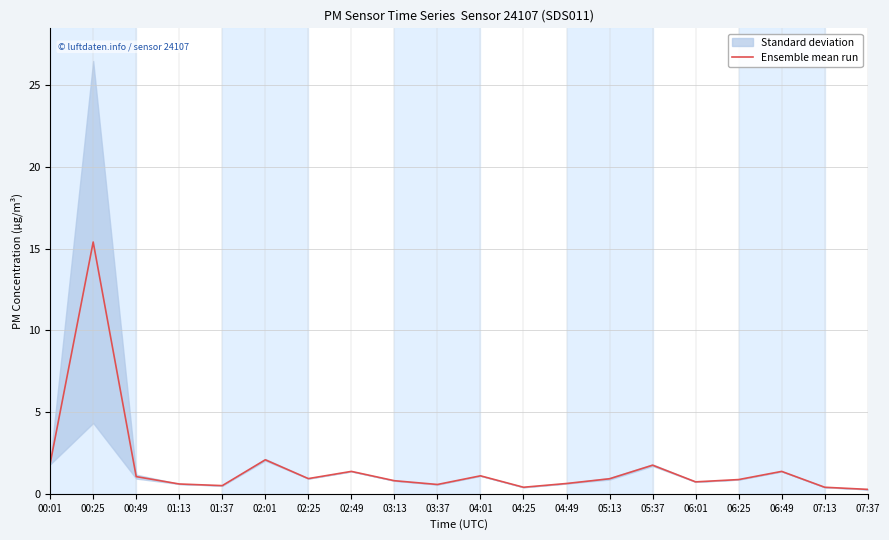

Between 07:13 and 02:25, which is larger?

02:25